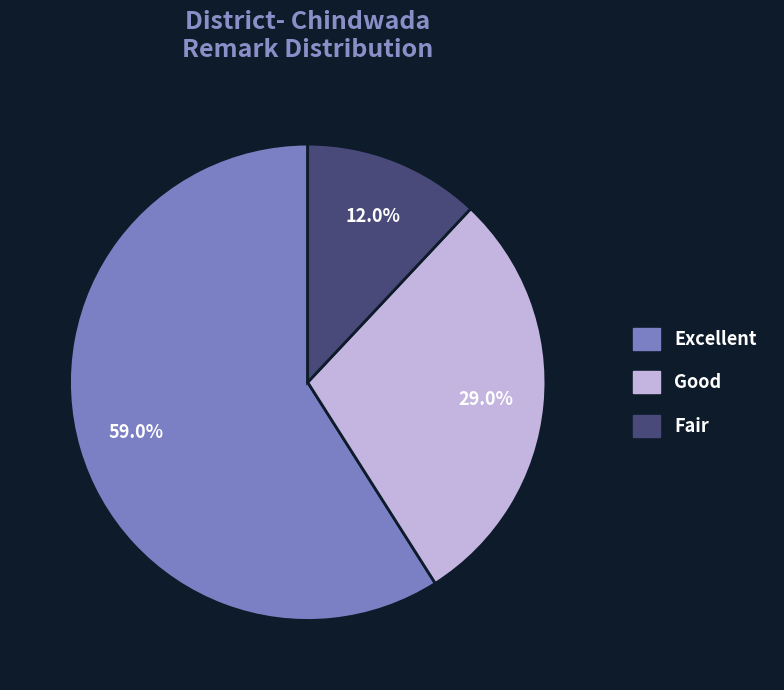

The Good slice represents 38% of the pie. True or false?

False